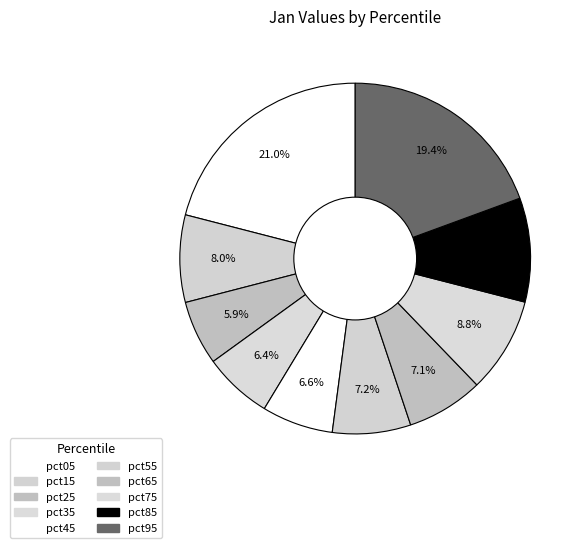

To the nearest percent, what is the difference between the largest and smallest slice percentages?

15%